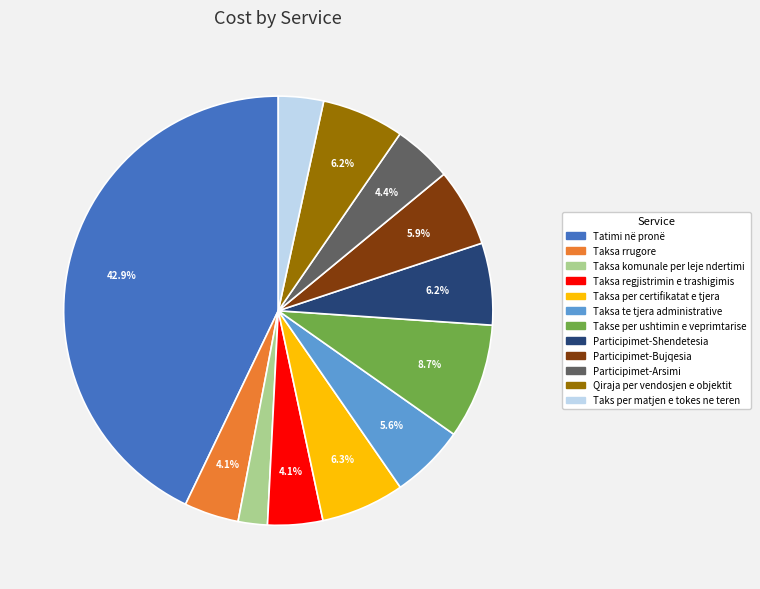

Is it true that Qiraja per vendosjen e objektit is 6% of the pie?

True